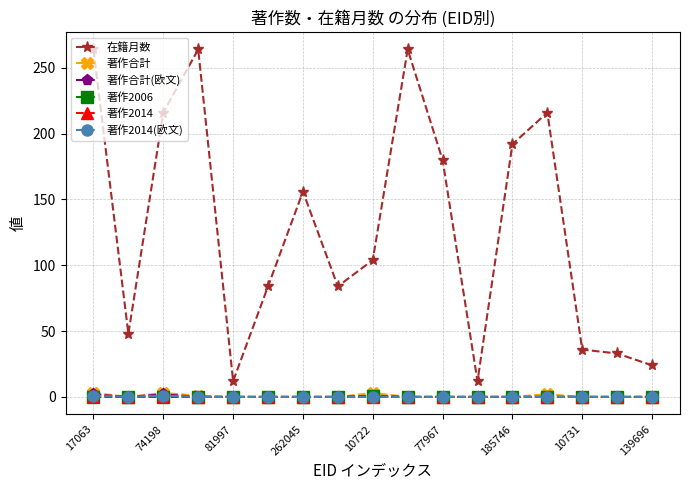

What is the highest value of the 著作合計(欧文) series?

2